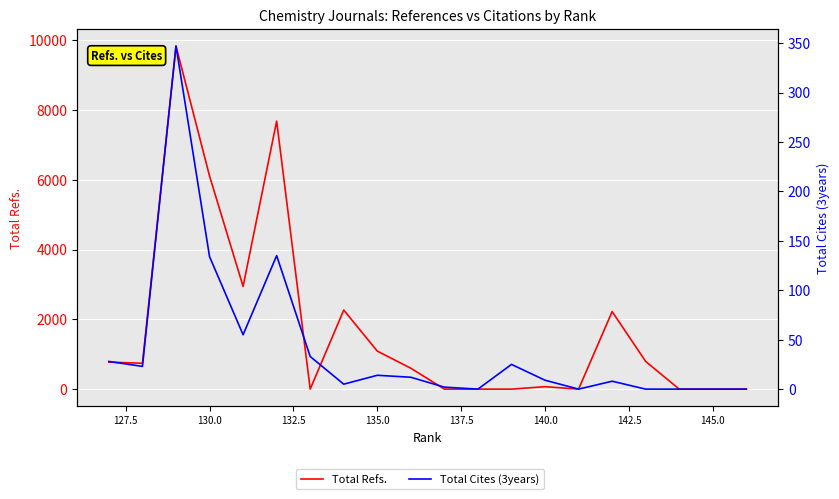

How many intersections are there between Total Refs. and Total Cites (3years)?

4